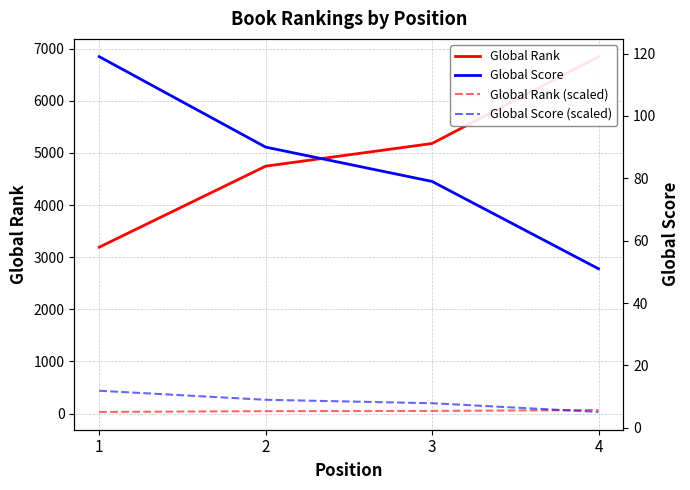

The value of Global Rank at 4 is 6848.0. True or false?

True